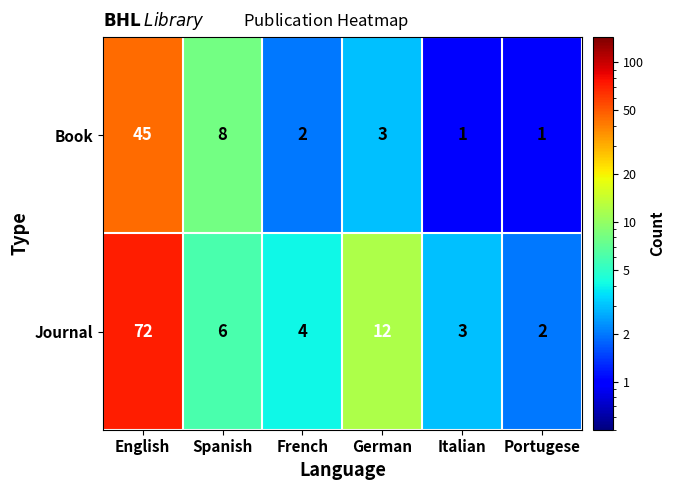

At how many categories does at least one series exceed 66?

1